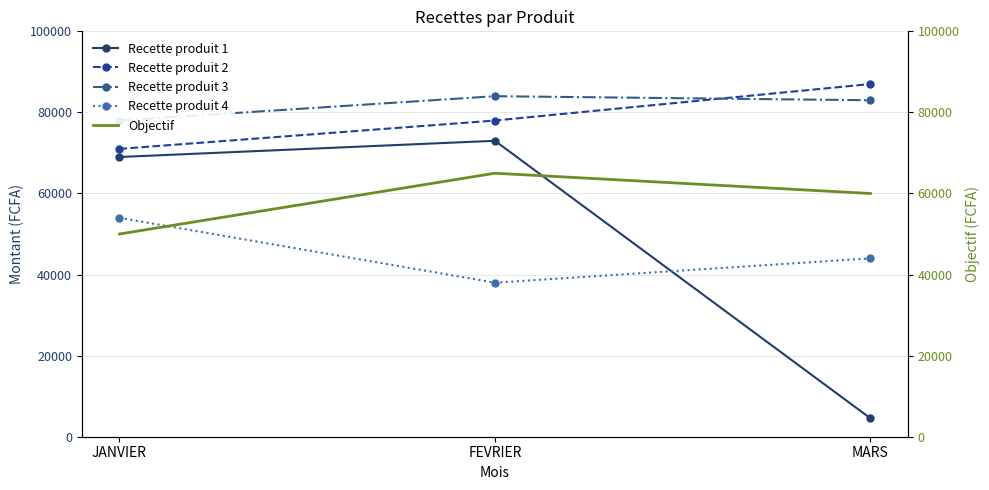

What is the difference between the maximum and minimum values in the Recette produit 3 series?

6000